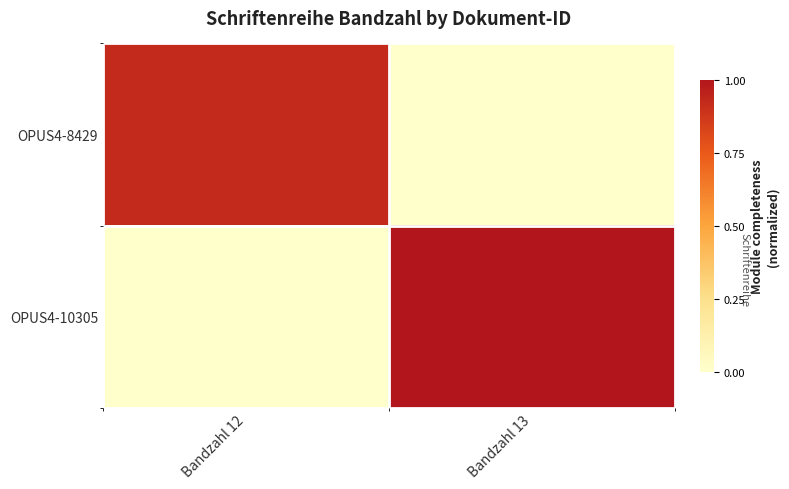

Which label corresponds to the smallest value in the chart?

Bandzahl 13